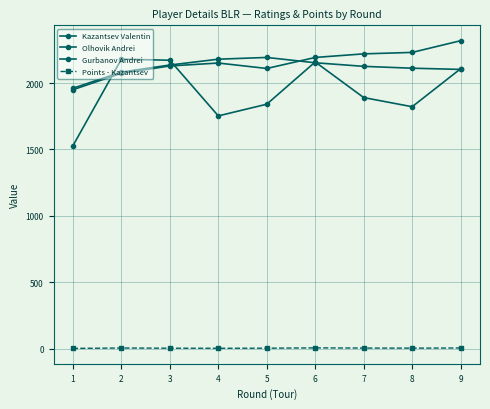

What is the difference between the maximum and minimum values in the Kazantsev Valentin series?

652.0